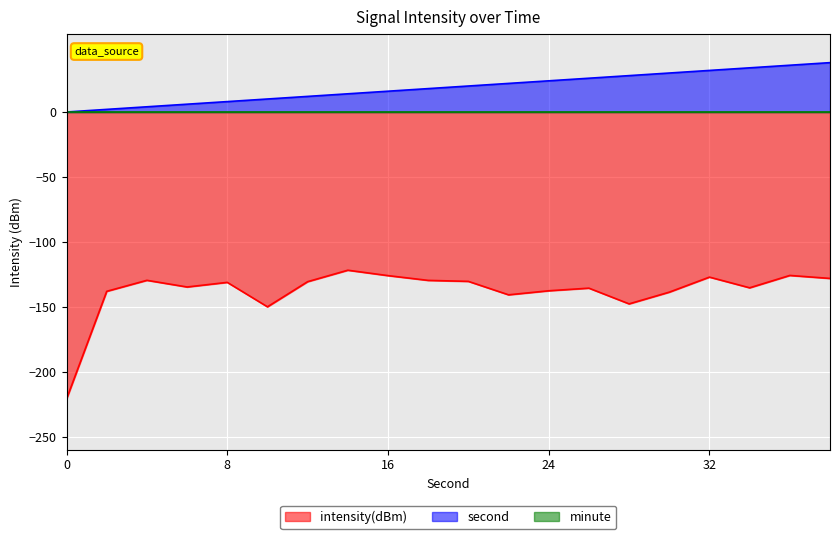

What is the difference between the maximum and minimum values in the second series?

38.0